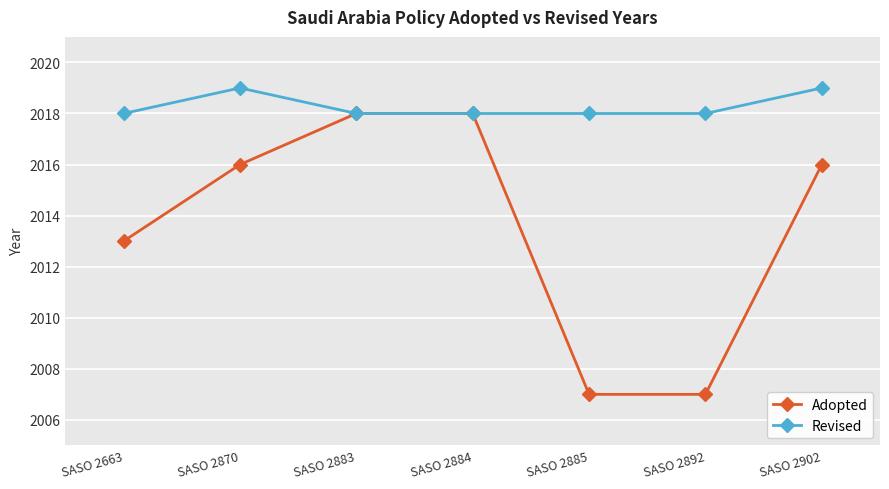

What is the total value across all series at SASO 2883?

4036